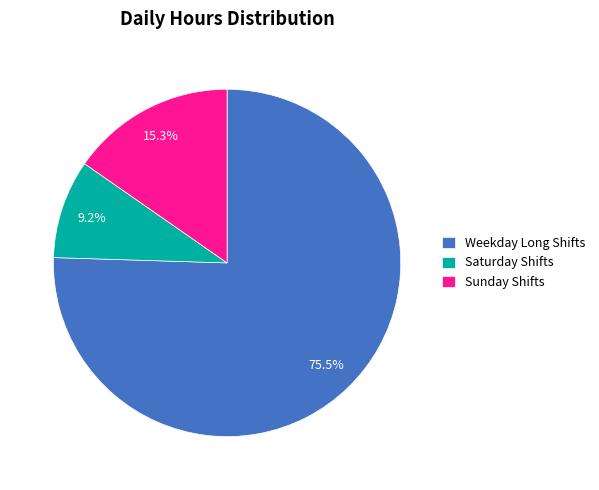

Which slice is the largest?

Weekday Long Shifts